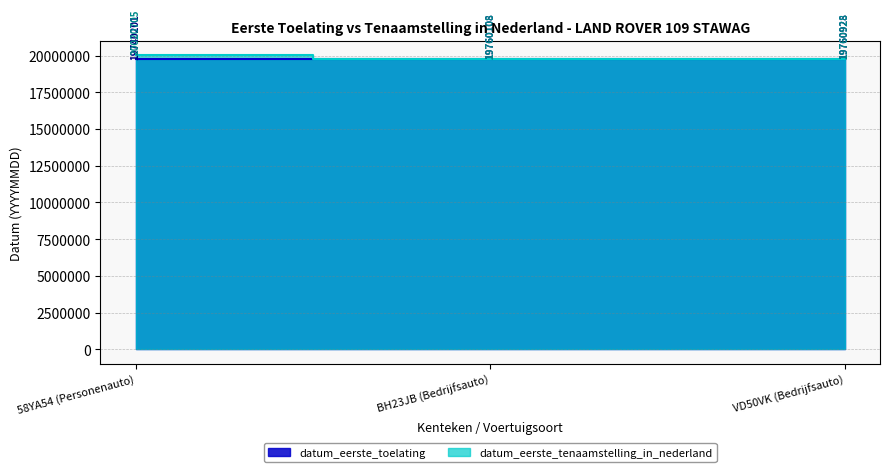

List the labels in order of datum_eerste_tenaamstelling_in_nederland value, smallest first.

BH23JB (Bedrijfsauto), VD50VK (Bedrijfsauto), 58YA54 (Personenauto)